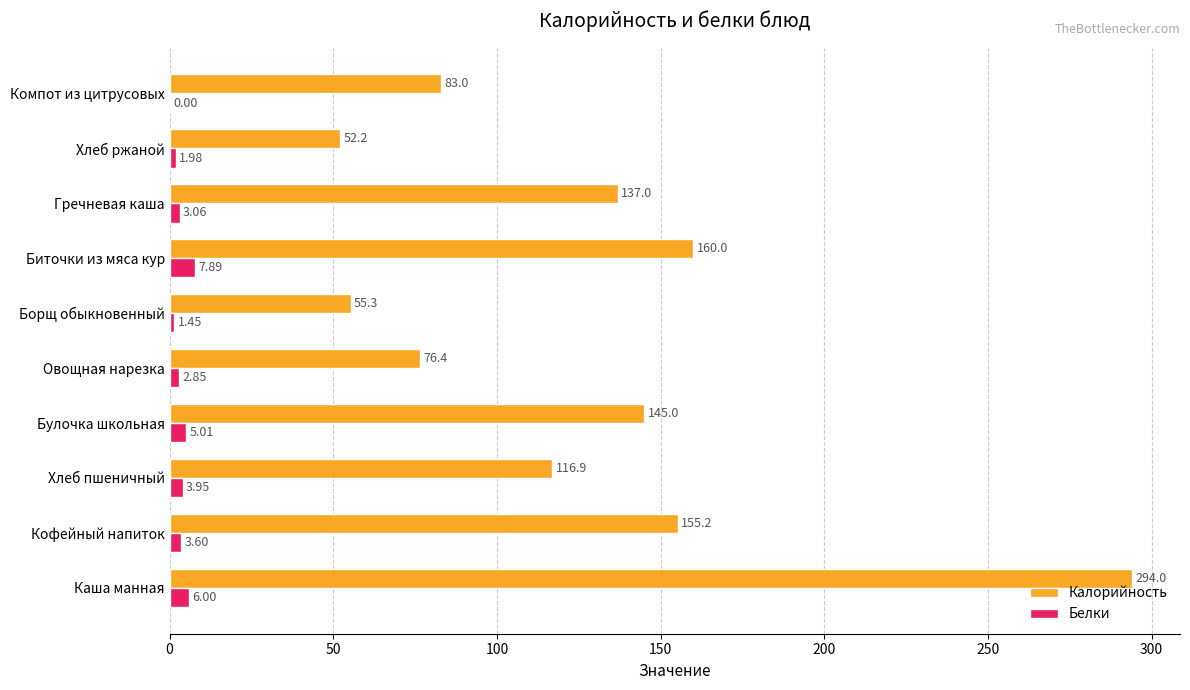

What is the sum of the Калорийность values at Биточки из мяса кур and Борщ обыкновенный?

215.3